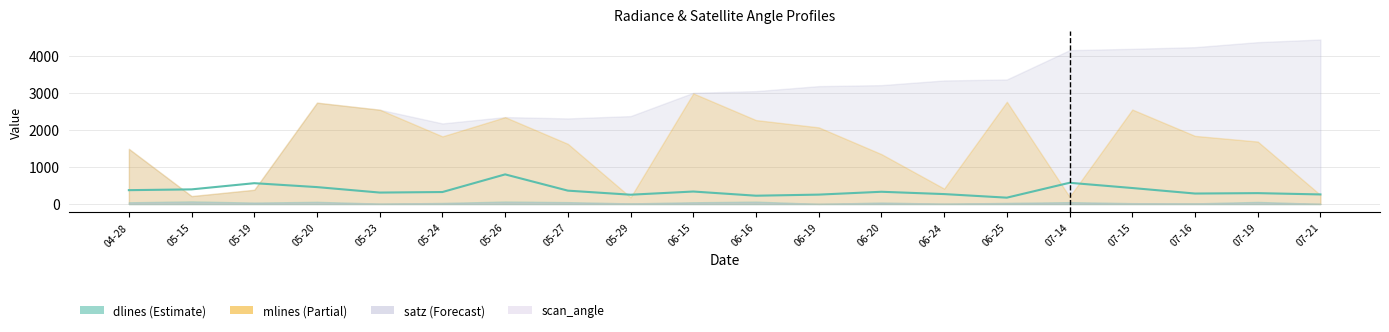

What is the smallest value displayed?

171.4